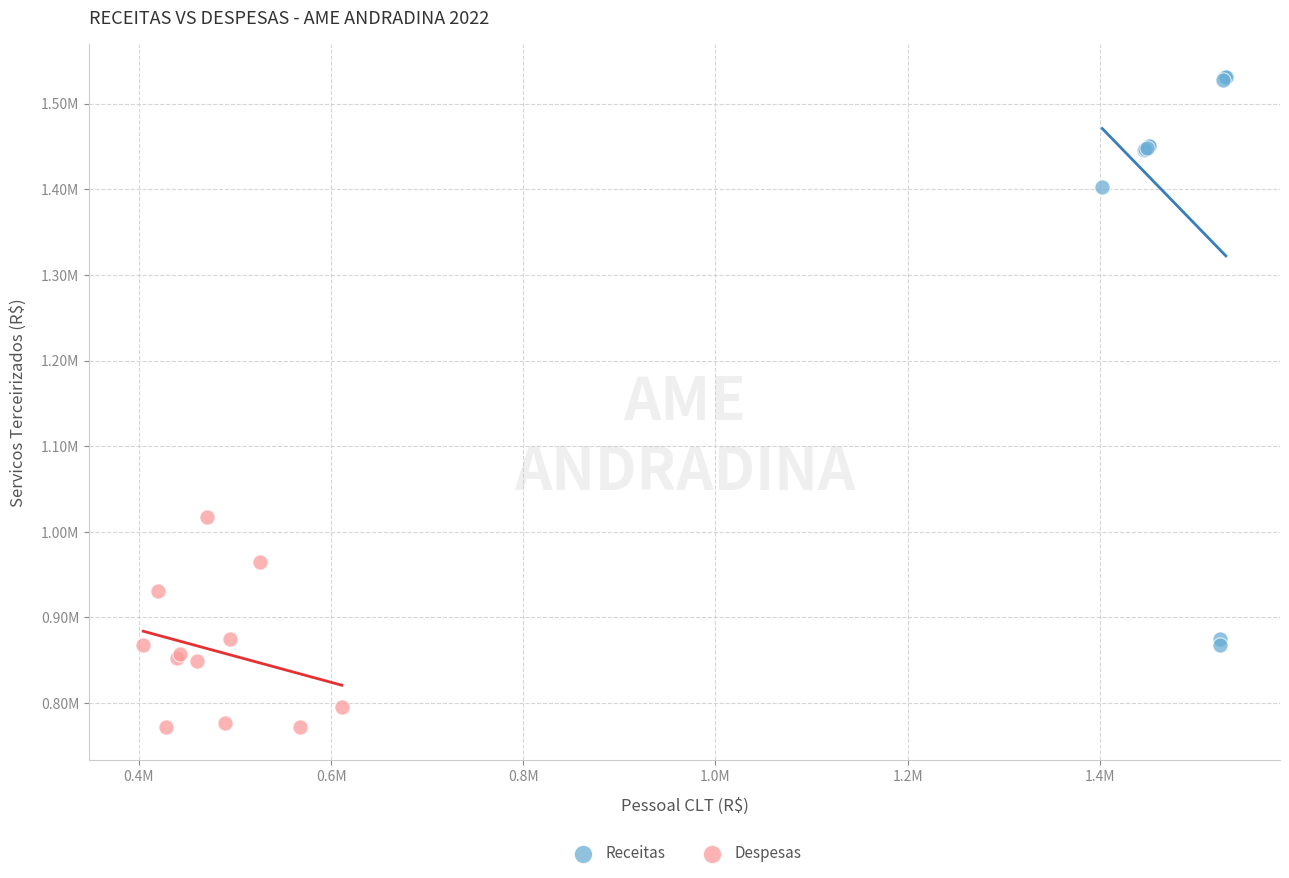

What are all the series names shown in the legend?

Receitas, Despesas